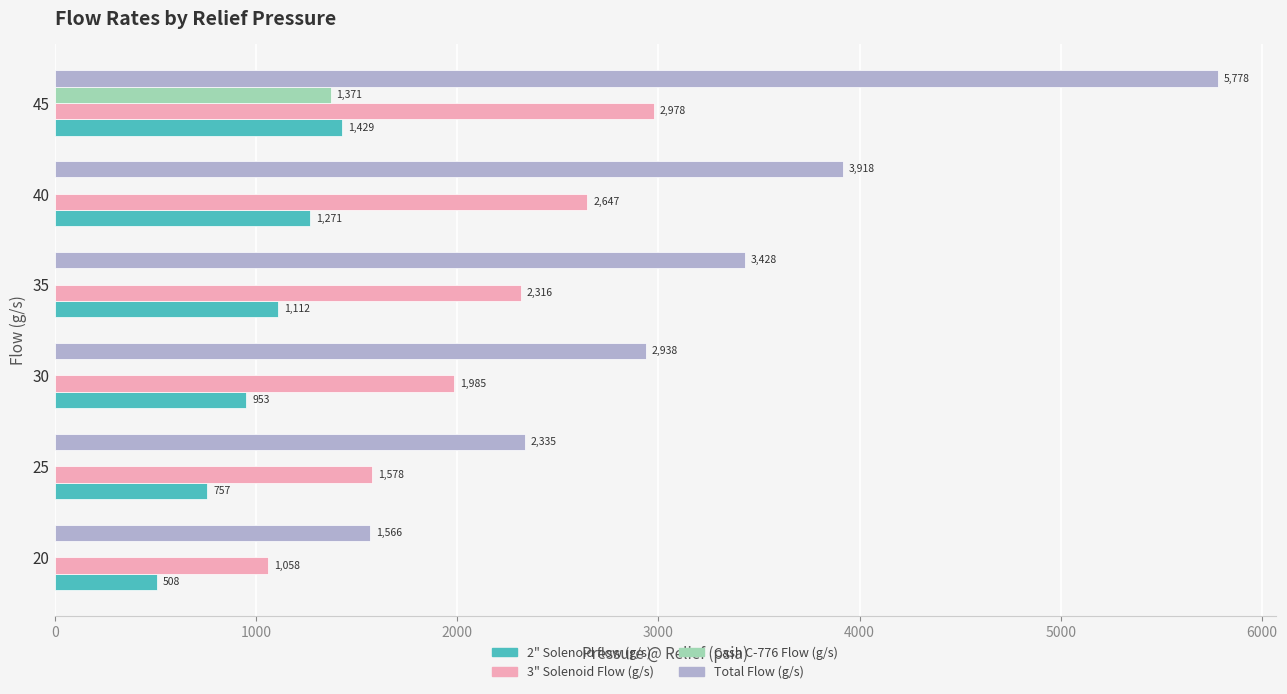

Which series changed the most between 20 and 45?

Total Flow (g/s)